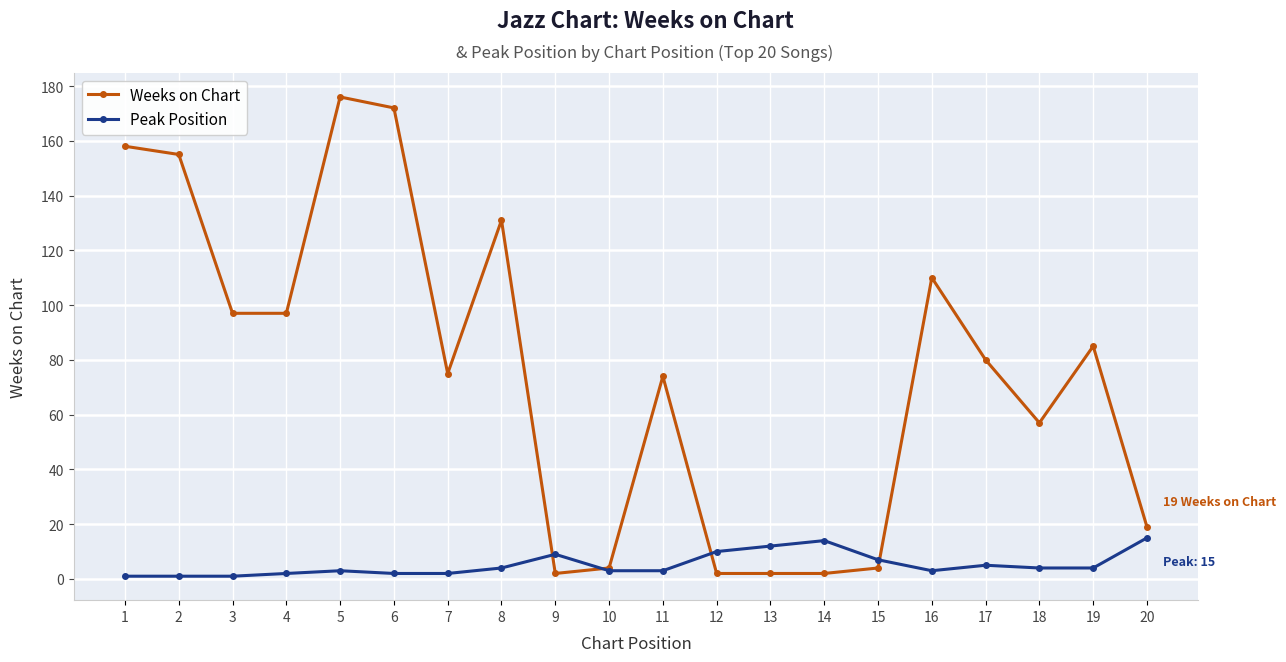

Rank the series by their average value, from lowest to highest.

Peak Position, Weeks on Chart